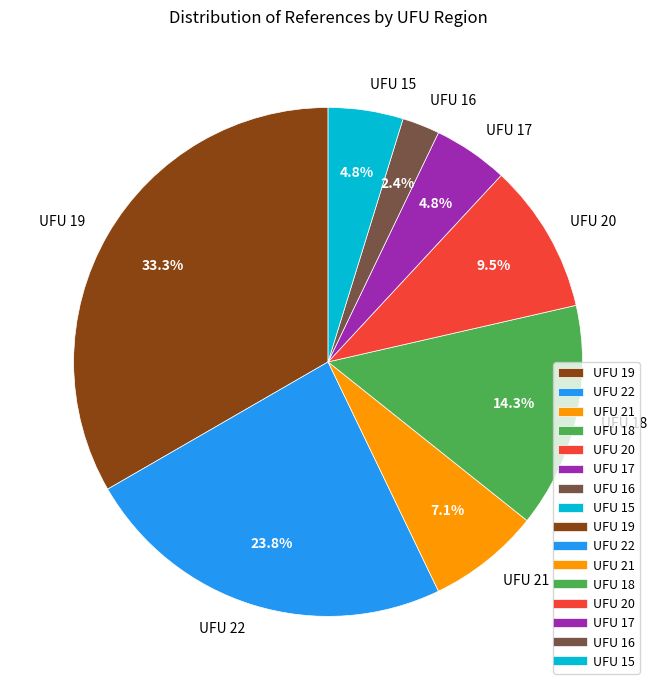

What percentage is NOT represented by UFU 21?

92.9%